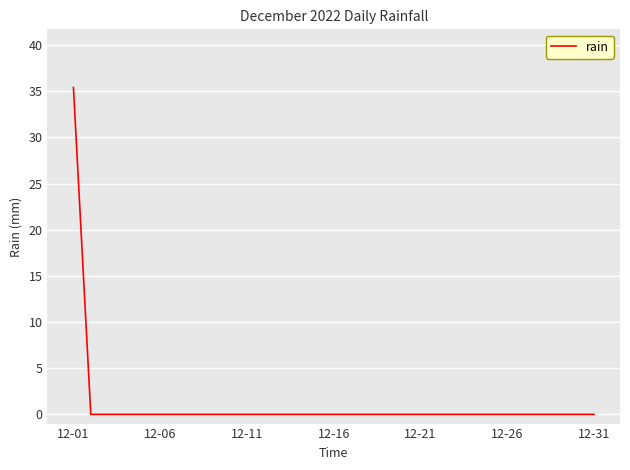

How many lines are shown in the chart?

1